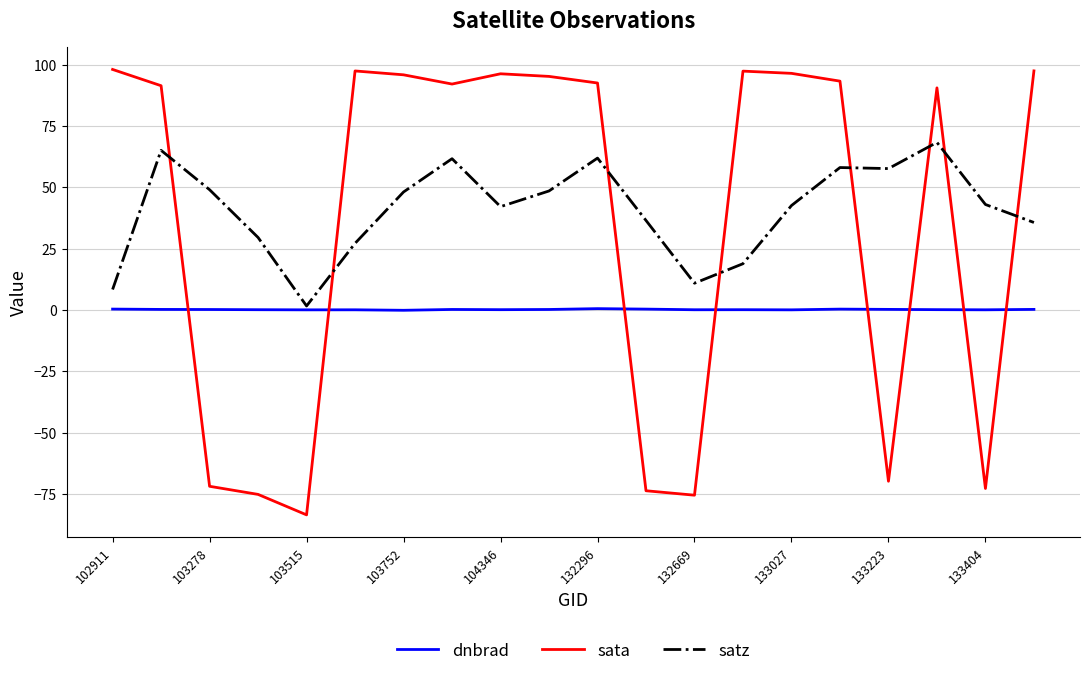

What is the greatest value displayed?

98.1